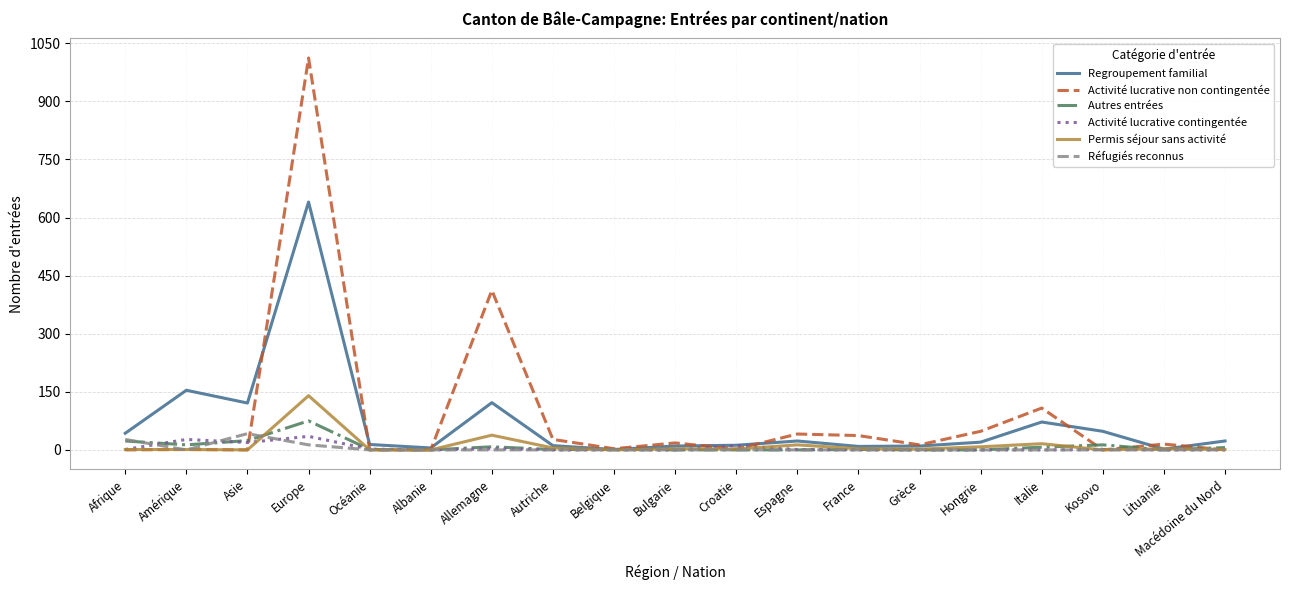

How many lines are shown in the chart?

6